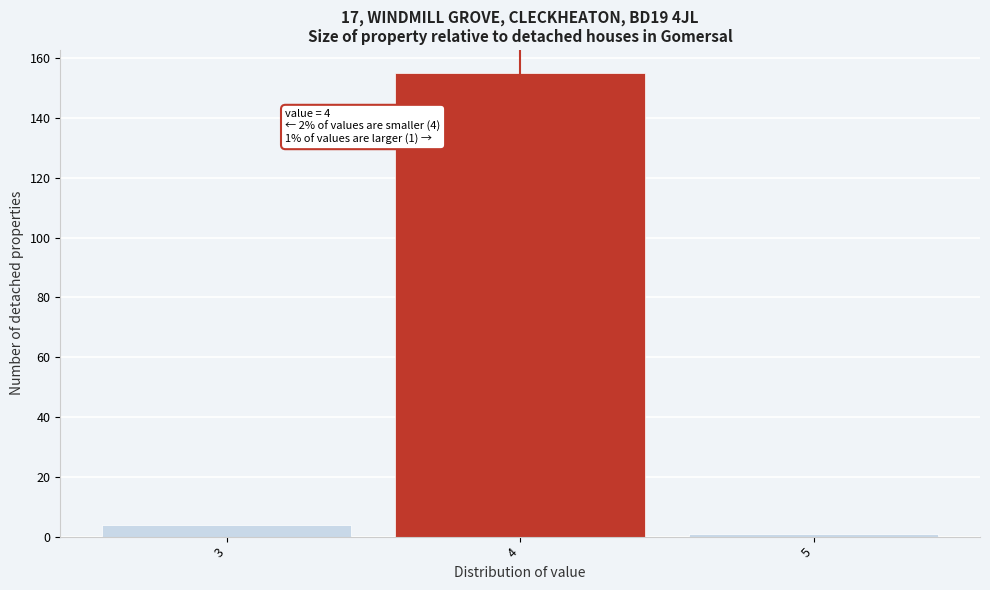

Reading left to right, transcribe all the data shown in this chart.

3=4	4=155	5=1